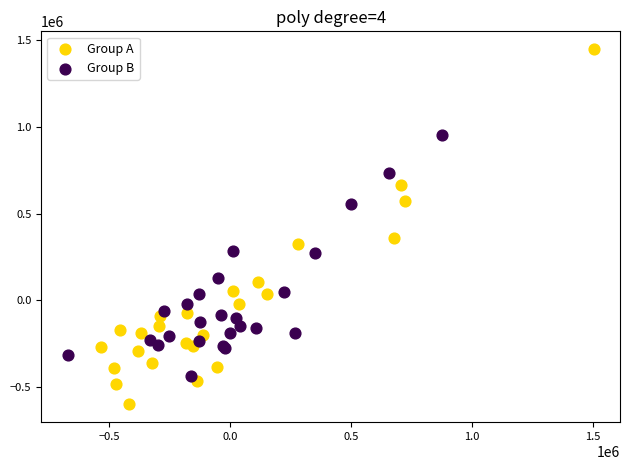

Which series has the widest spread of Y values?

Group A